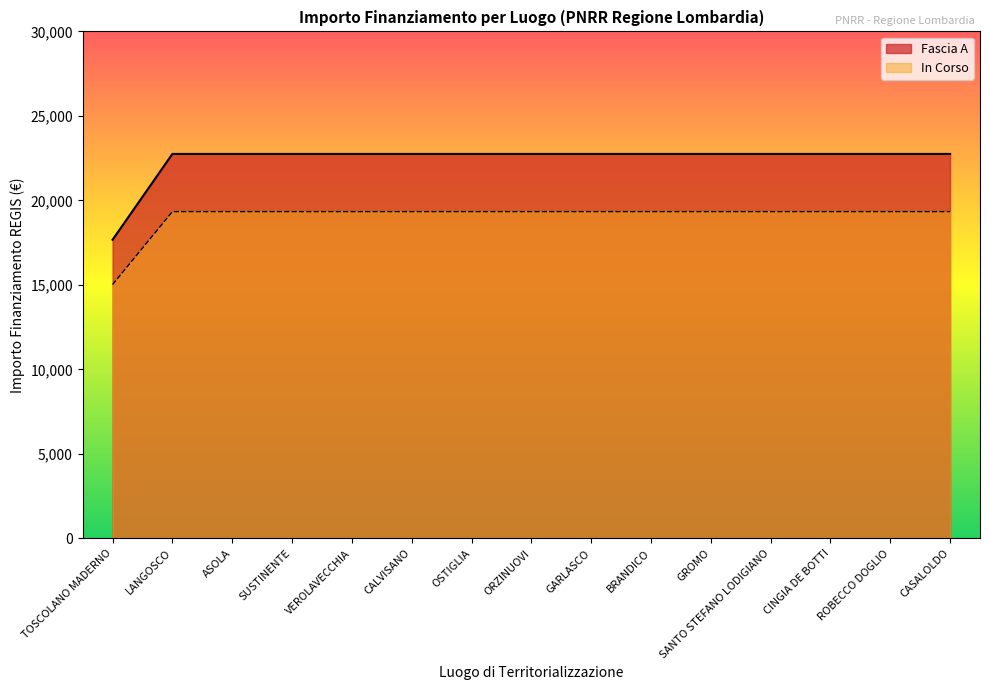

Rank the series by their average value, from highest to lowest.

Fascia A, In Corso